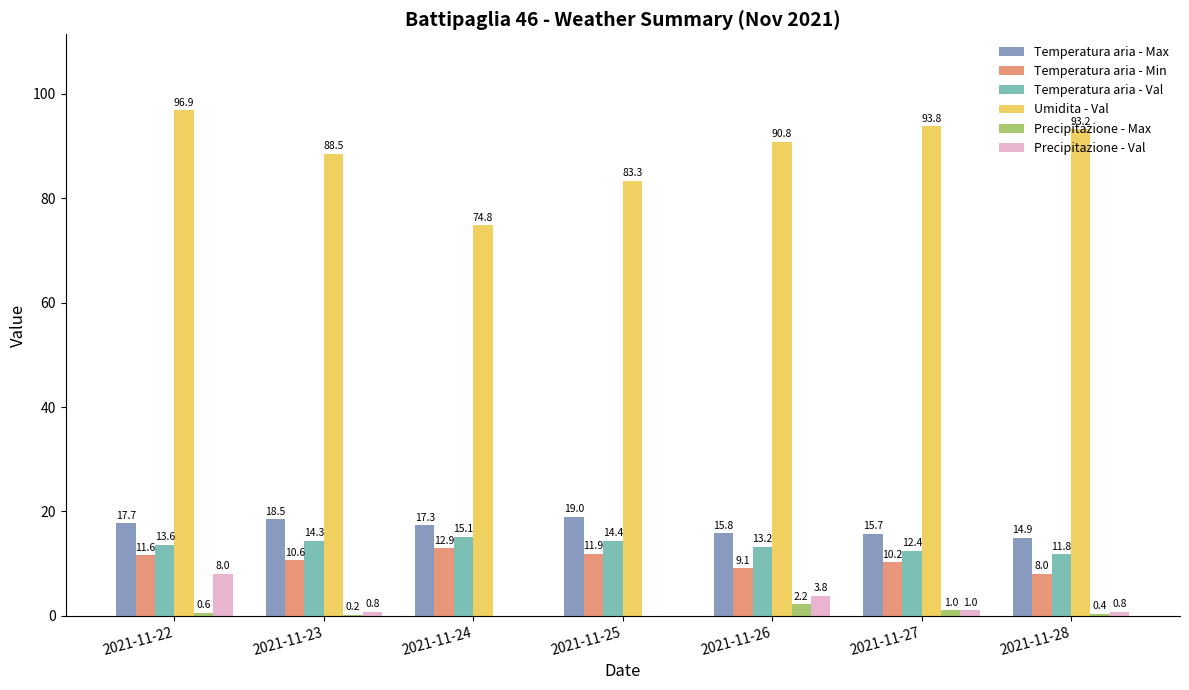

How many data points in Precipitazione - Max are above 0?

5